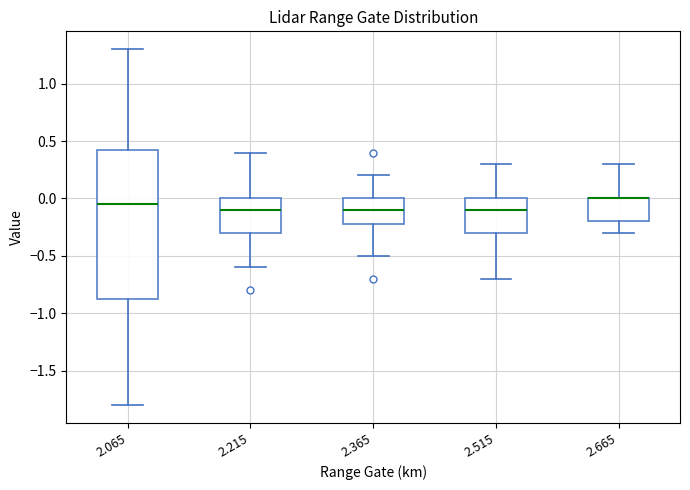

Where is the lower edge of the box at x = 2.215 on the y-axis? The values are not printed on the chart, so give them approximately, as read against the axis.

-0.30